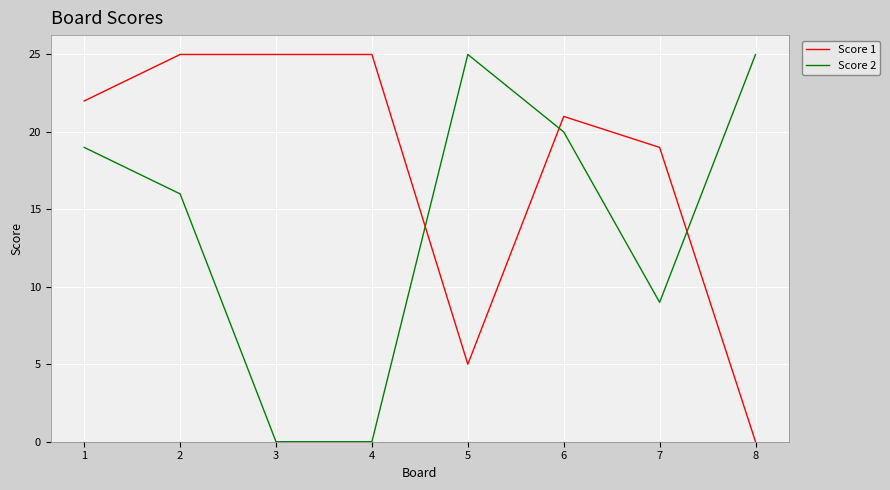

Reading left to right, extract all data points from this chart.

Score 1: 1=22	2=25	3=25	4=25	5=5	6=21	7=19	8=0
Score 2: 1=19	2=16	3=0	4=0	5=25	6=20	7=9	8=25